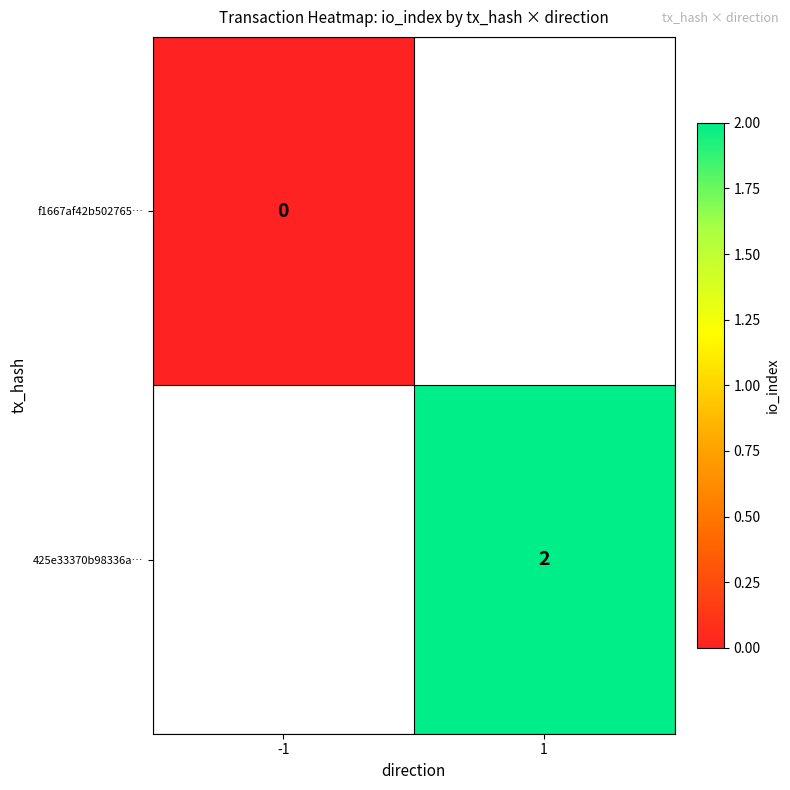

Is it true that 425e33370b98336a… equals 0.6 at 1?

False